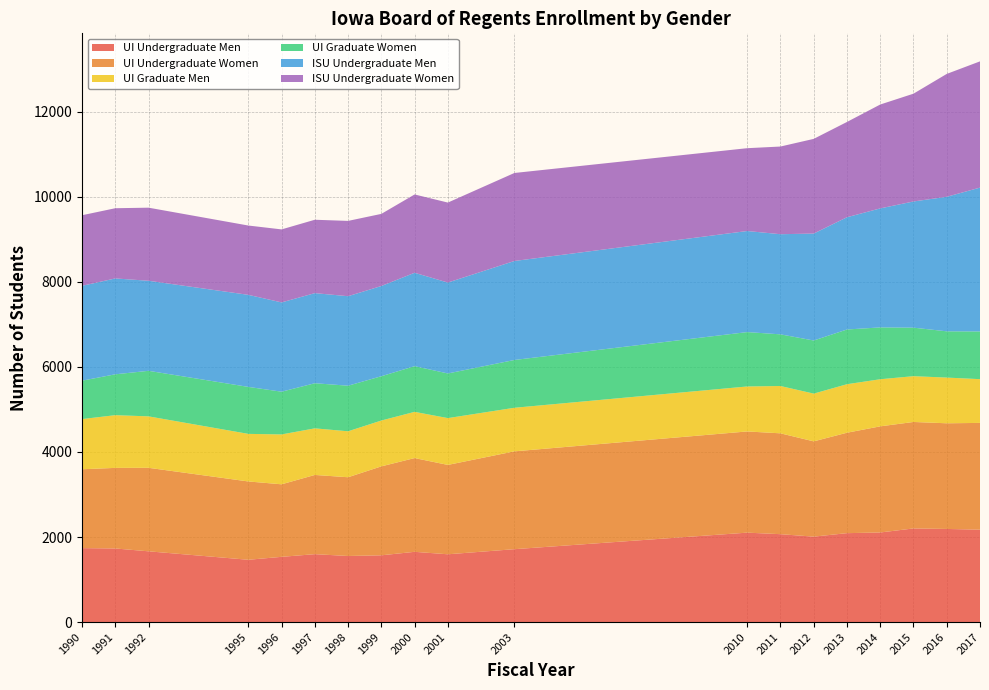

Reading left to right, extract all data points from this chart.

UI Undergraduate Men: 1990=1739	1991=1731	1992=1664	1995=1465	1996=1534	1997=1597	1998=1554	1999=1570	2000=1652	2001=1594	2003=1714	2010=2103	2011=2067	2012=2009	2013=2091	2014=2107	2015=2202	2016=2190	2017=2173
UI Undergraduate Women: 1990=1855	1991=1895	1992=1964	1995=1842	1996=1706	1997=1863	1998=1852	1999=2092	2000=2205	2001=2102	2003=2301	2010=2380	2011=2372	2012=2241	2013=2362	2014=2496	2015=2504	2016=2485	2017=2511
UI Graduate Men: 1990=1180	1991=1240	1992=1210	1995=1119	1996=1173	1997=1096	1998=1081	1999=1078	2000=1087	2001=1101	2003=1025	2010=1058	2011=1113	2012=1123	2013=1141	2014=1108	2015=1077	2016=1075	2017=1029
UI Graduate Women: 1990=903	1991=961	1992=1071	1995=1105	1996=1005	1997=1061	1998=1072	1999=1042	2000=1074	2001=1050	2003=1124	2010=1279	2011=1215	2012=1249	2013=1287	2014=1219	2015=1141	2016=1088	2017=1122
ISU Undergraduate Men: 1990=2231	1991=2255	1992=2118	1995=2165	1996=2100	1997=2119	1998=2105	1999=2122	2000=2197	2001=2138	2003=2328	2010=2377	2011=2355	2012=2515	2013=2640	2014=2799	2015=2968	2016=3164	2017=3383
ISU Undergraduate Women: 1990=1660	1991=1651	1992=1719	1995=1630	1996=1717	1997=1726	1998=1771	1999=1696	2000=1842	2001=1881	2003=2070	2010=1948	2011=2062	2012=2227	2013=2241	2014=2443	2015=2535	2016=2890	2017=2969